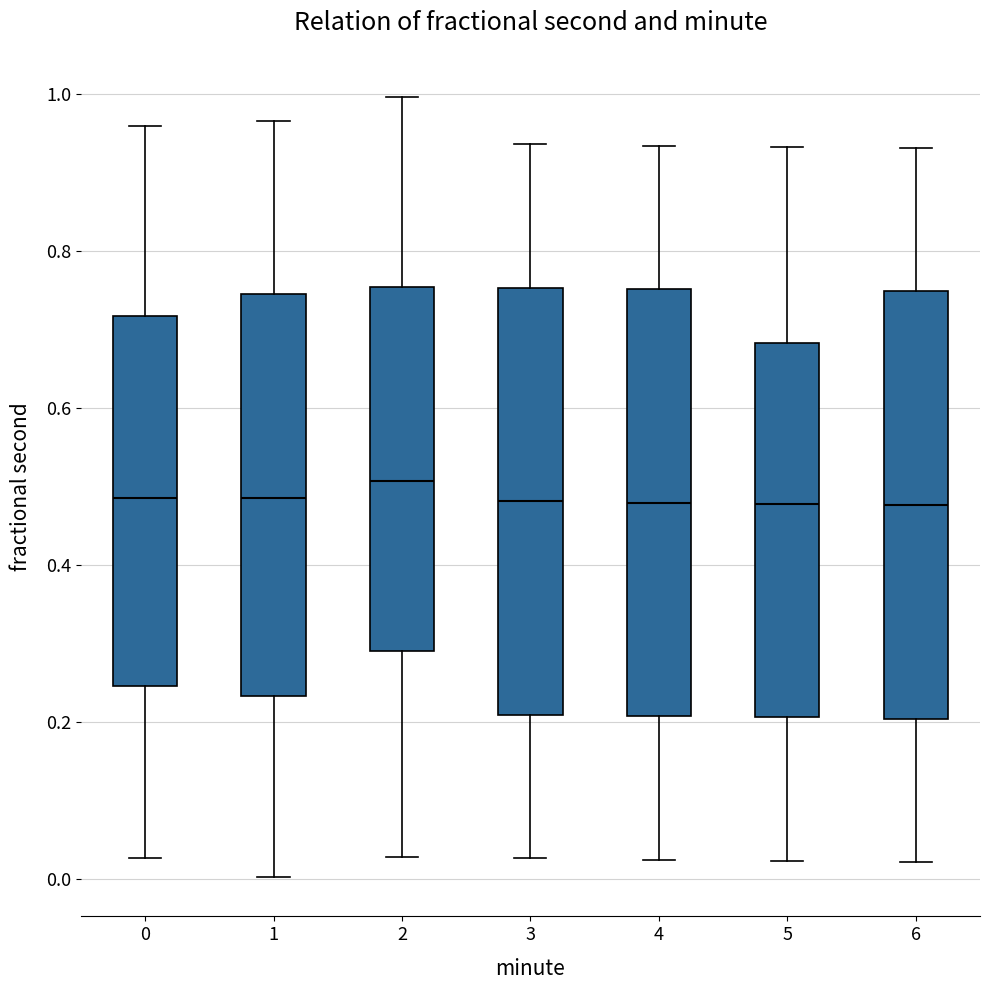

Reading left to right, transcribe this box plot: for each box, give where its median line is, the range the box spans, and where its two whiskers end, as read against the y-axis. The values are not printed on the chart, so give them approximately, as read against the axis.

0: median 0.48, box 0.24 to 0.72, whiskers 0.02 to 0.96
1: median 0.48, box 0.24 to 0.74, whiskers 0.00 to 0.96
2: median 0.50, box 0.30 to 0.76, whiskers 0.02 to 1.00
3: median 0.48, box 0.20 to 0.76, whiskers 0.02 to 0.94
4: median 0.48, box 0.20 to 0.76, whiskers 0.02 to 0.94
5: median 0.48, box 0.20 to 0.68, whiskers 0.02 to 0.94
6: median 0.48, box 0.20 to 0.74, whiskers 0.02 to 0.94